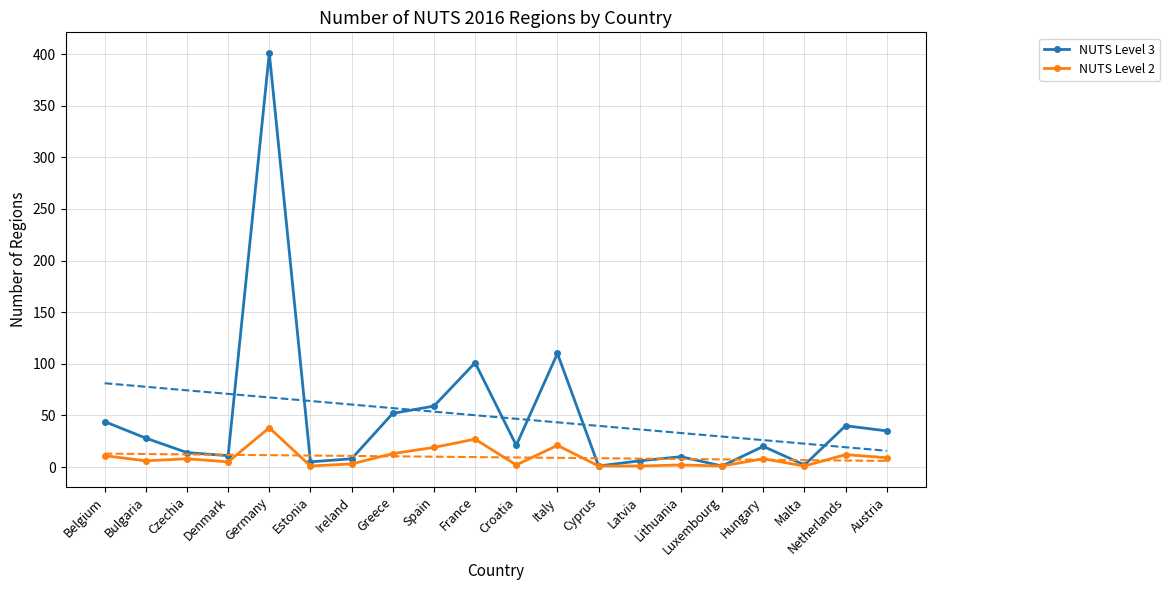

What is the value of the NUTS Level 2 point at the 11th from the left?

2